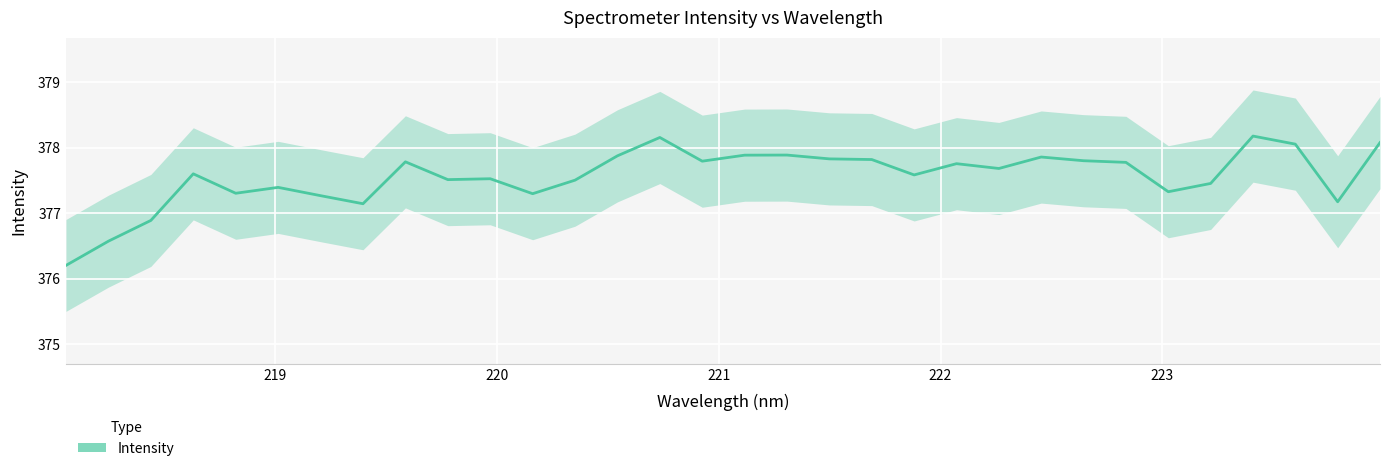

How many categories are shown in the chart?

32